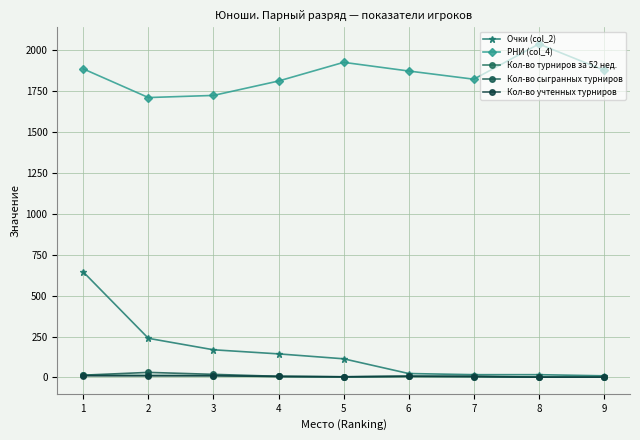

How many series are shown in this chart?

5